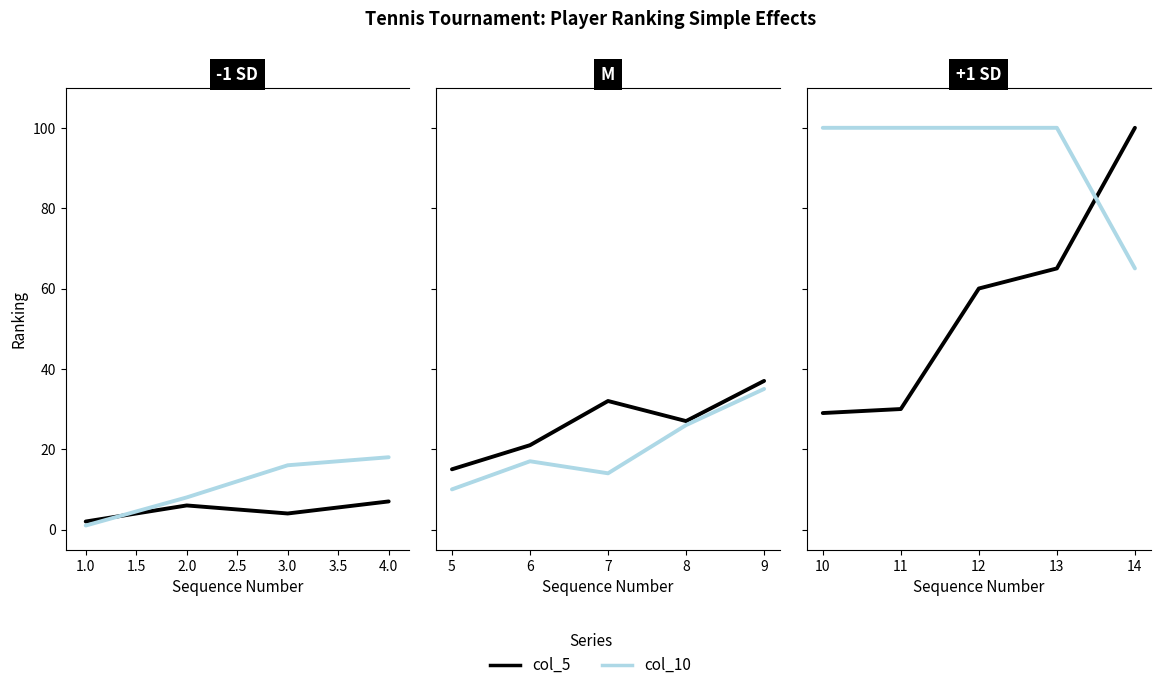

True or false: col_5 has a value of 85 at 12.

False